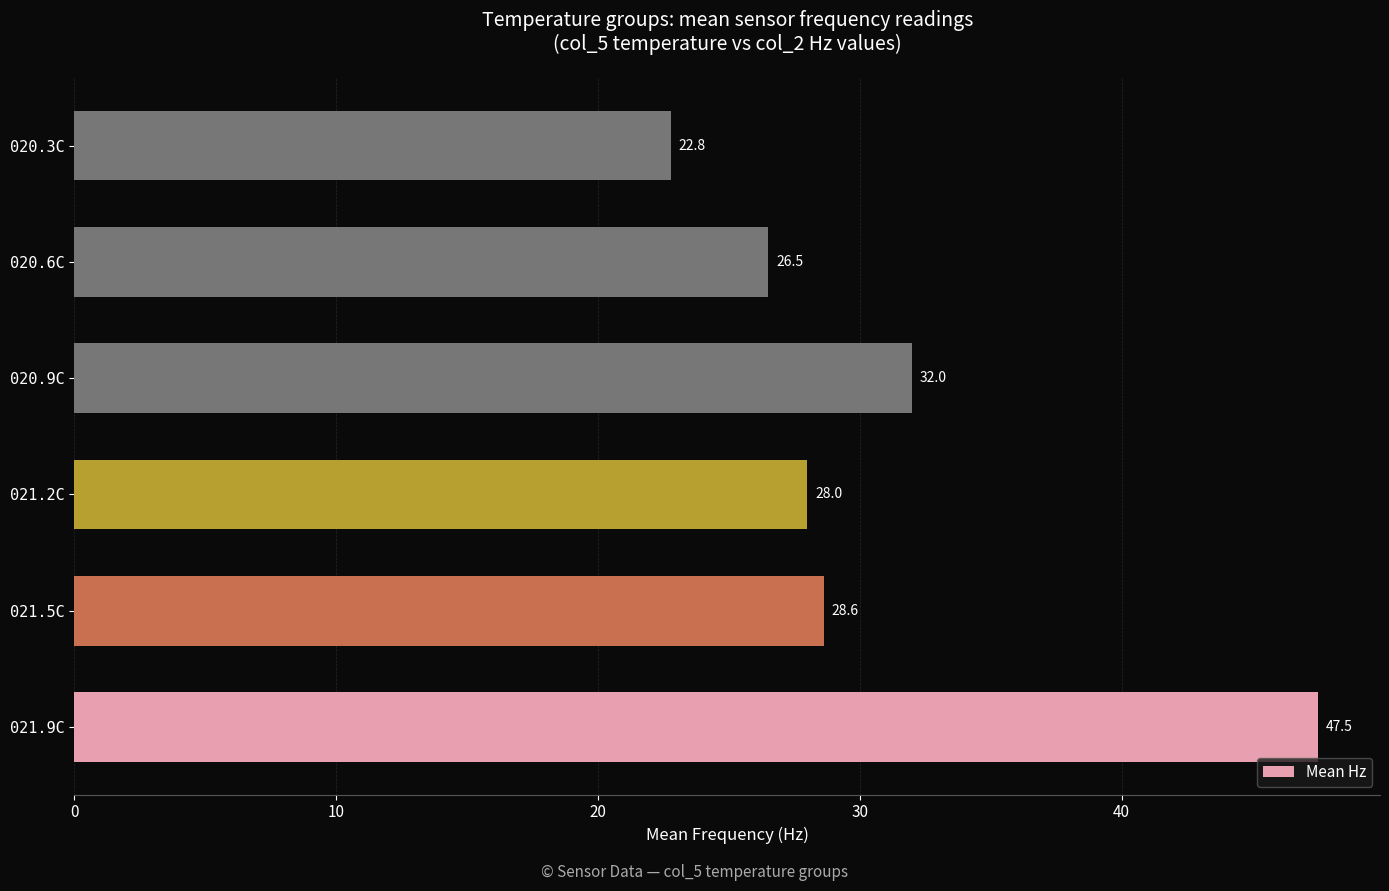

Reading bottom to top, what are all the values shown in this chart?

021.9C=47.5	021.5C=28.6	021.2C=28.0	020.9C=32.0	020.6C=26.5	020.3C=22.8